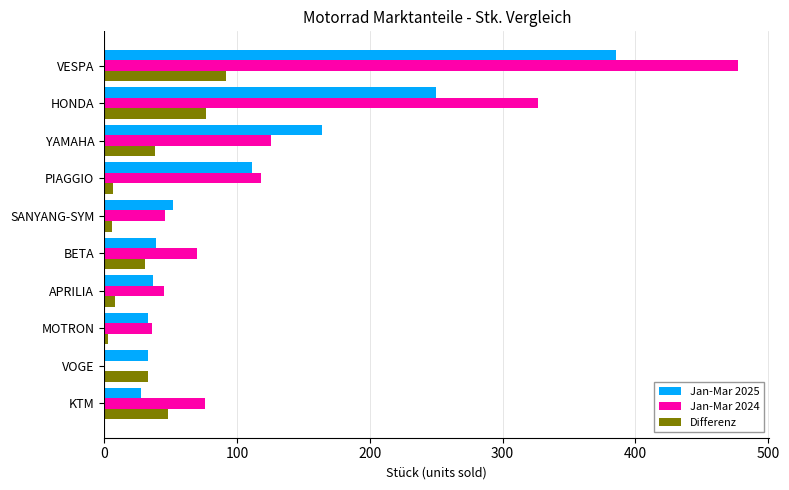

What is the sum of the Jan-Mar 2025 values at BETA and KTM?

67